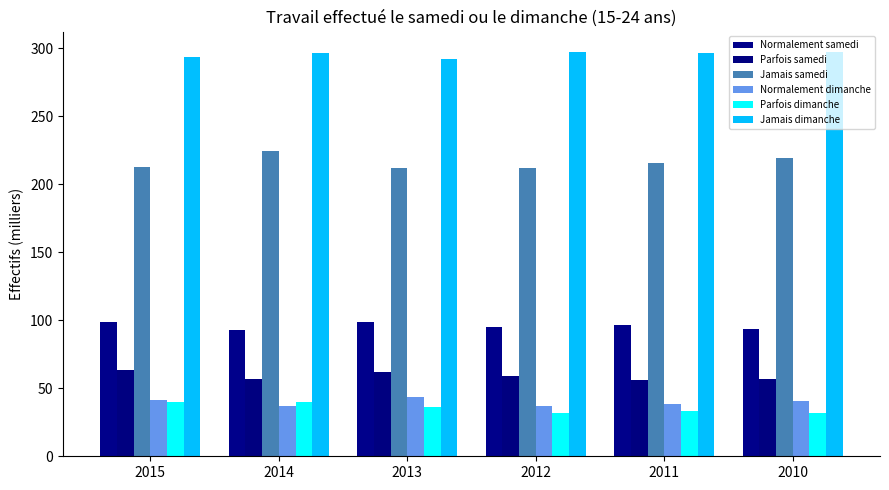

At which category does the chart reach its peak across all series?

2010